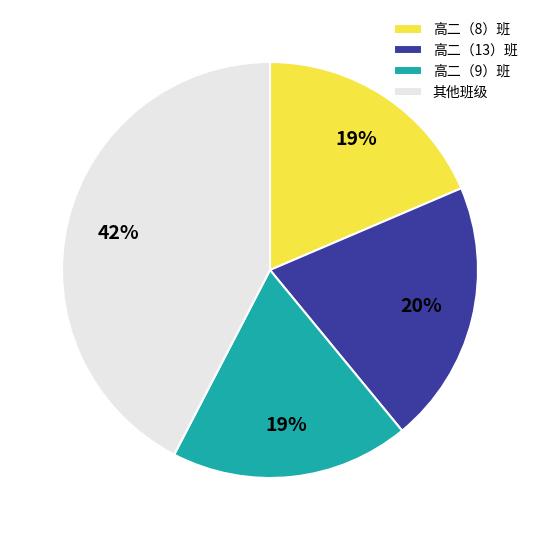

Does any single category account for the majority?

No